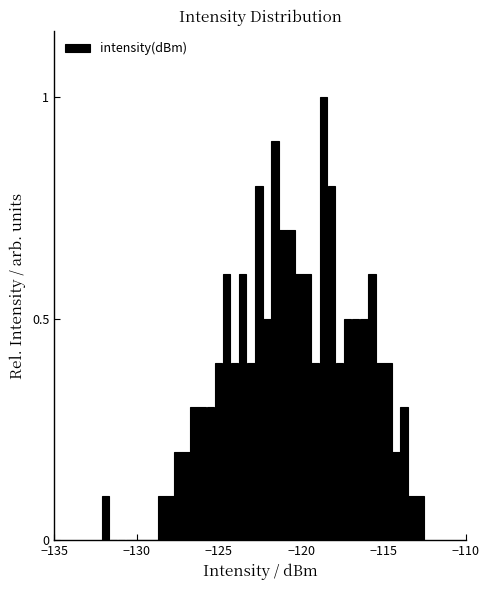

Around what value on the x-axis is the tallest bar? Give the approximate position of its centre, as read against the axis.

-118.5